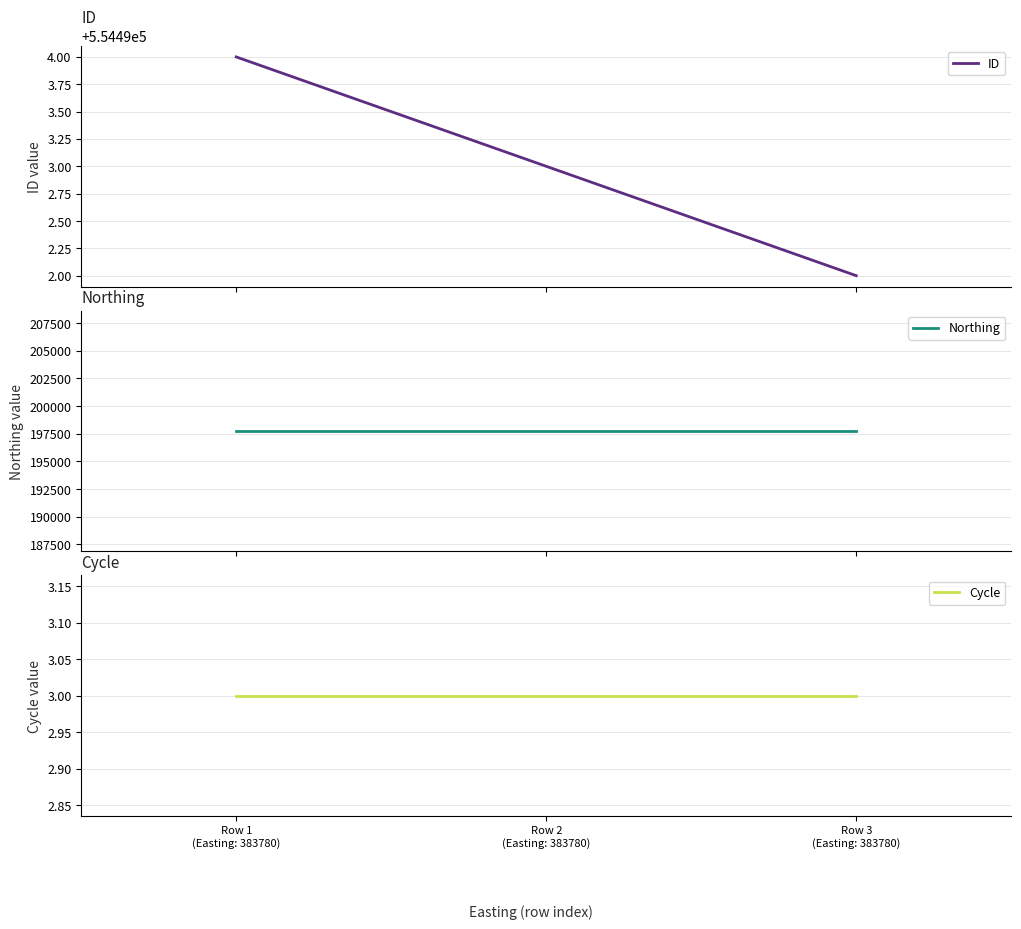

The Cycle series shows 3 at Row 1
(Easting: 383780). True or false?

True